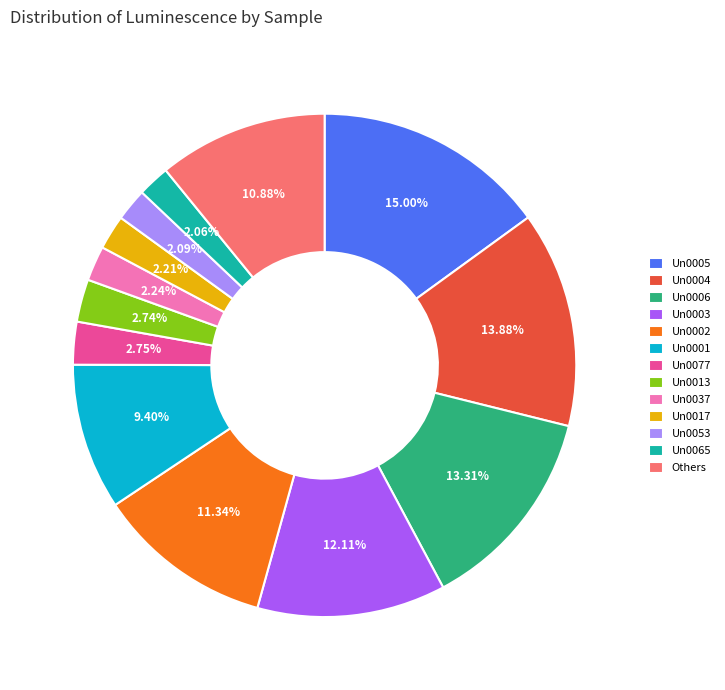

Combined, do Un0017 and Un0037 account for over 50%?

No